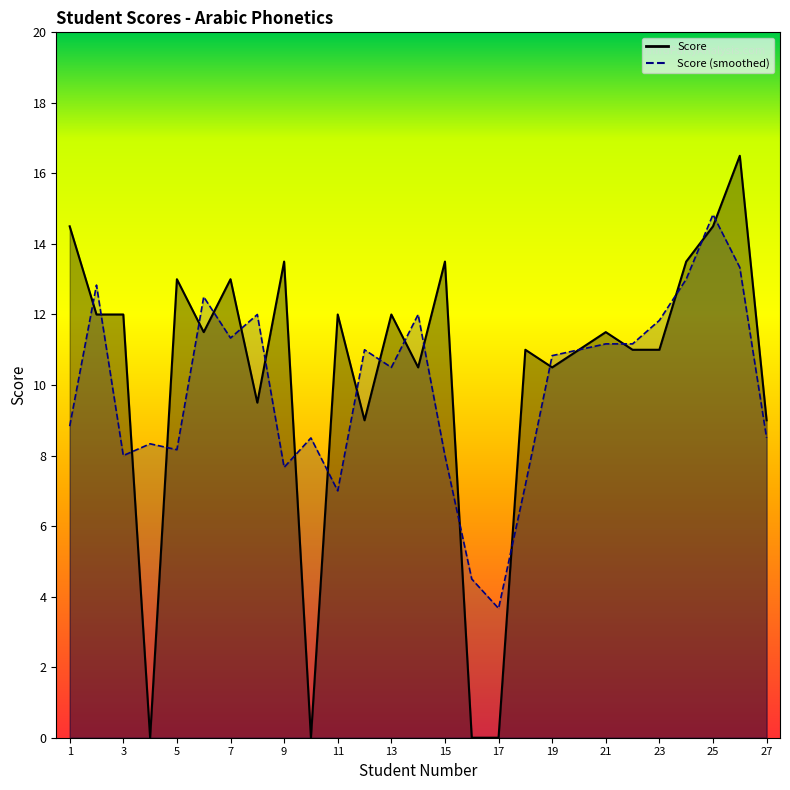

Where does the data first go above 11?

1